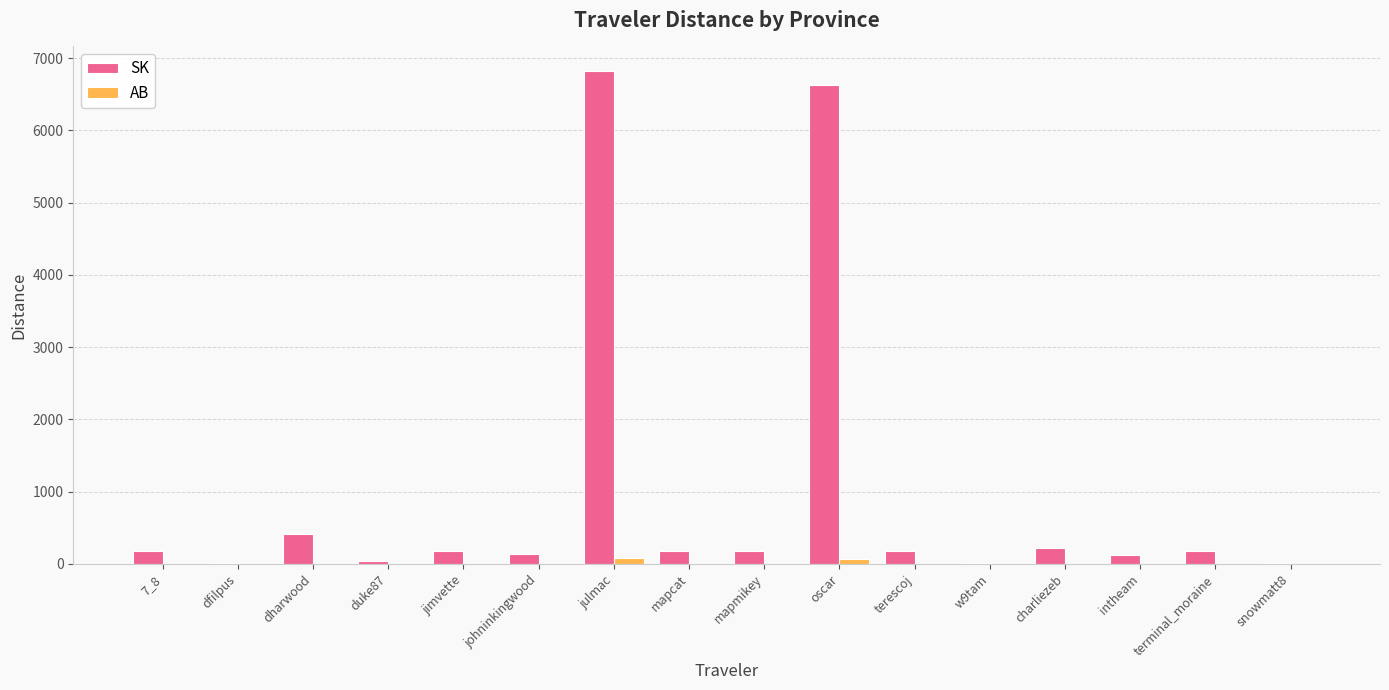

How many data points in AB are above 0?

2